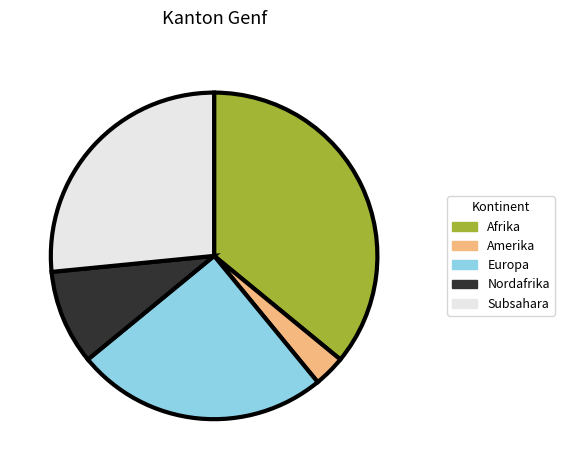

Does any single category account for the majority?

No